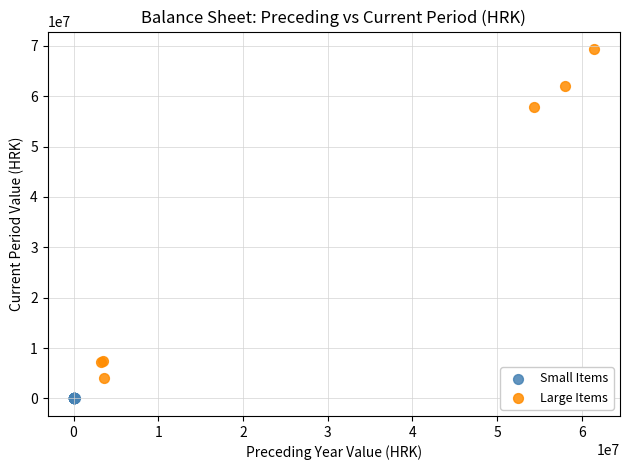

Which series reaches the minimum Y coordinate?

Small Items